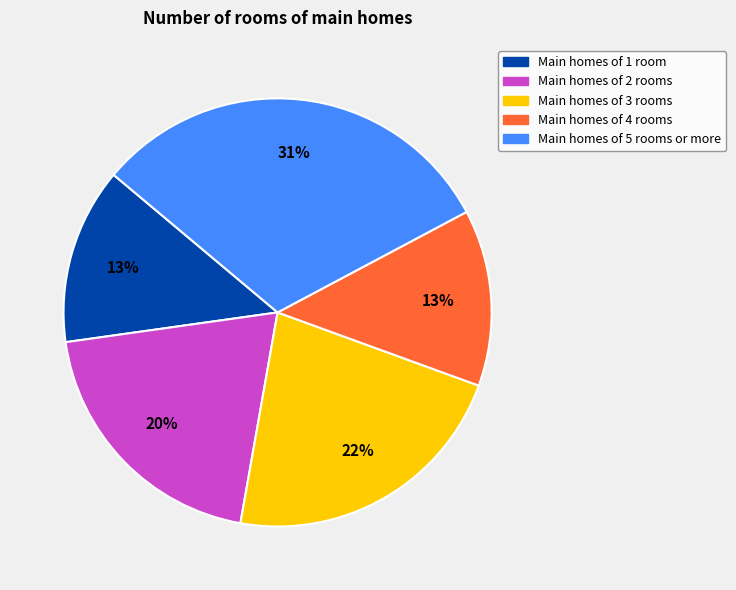

Count the number of slices in the pie.

5